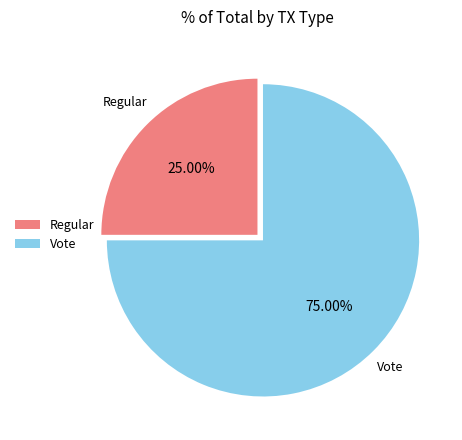

To the nearest percent, what portion does Vote represent?

75%